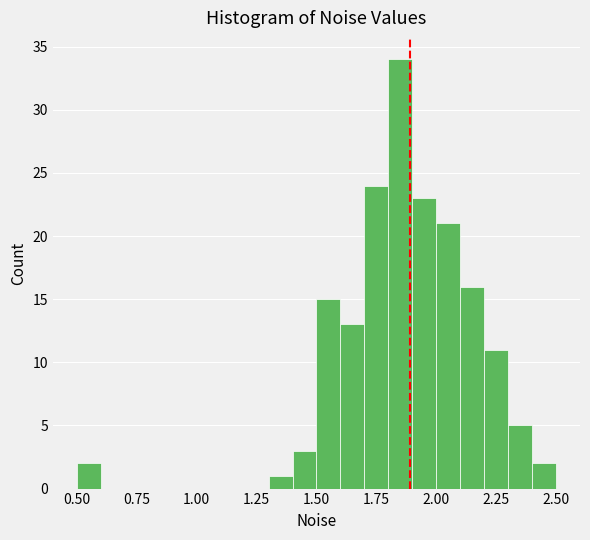

Around what value on the x-axis is the tallest bar? Give the approximate position of its centre, as read against the axis.

1.85